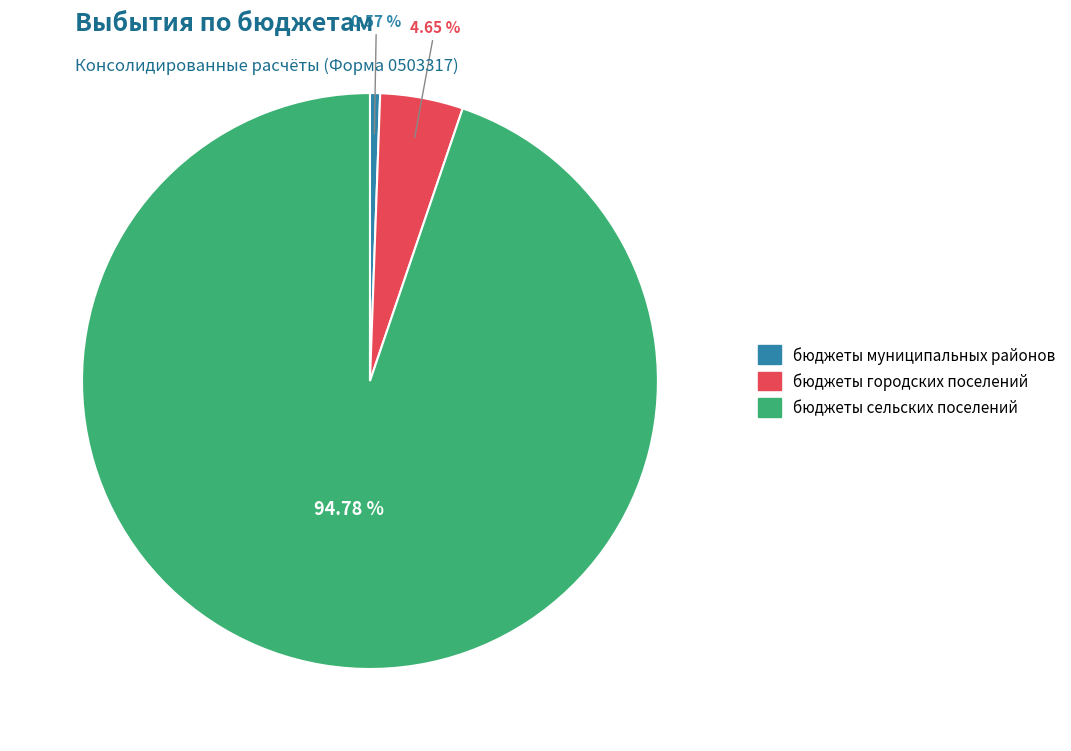

How many segments does this pie chart have?

3